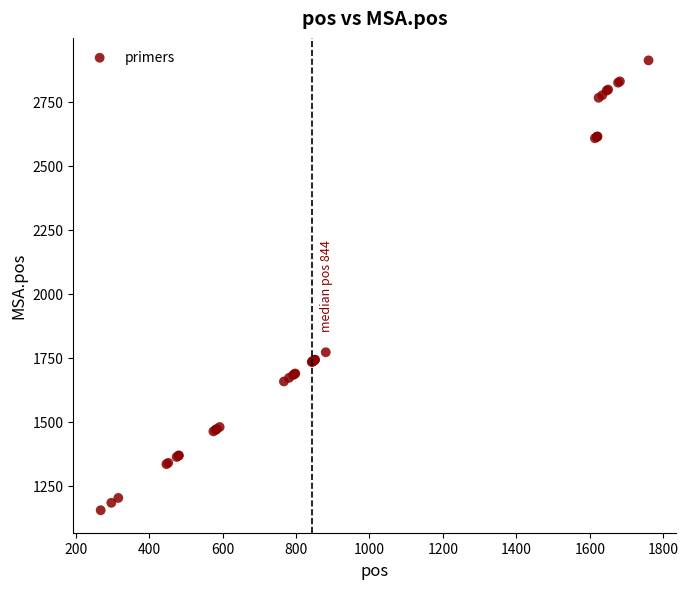

What Y value in the scatter plot is closest to 2033?

1772